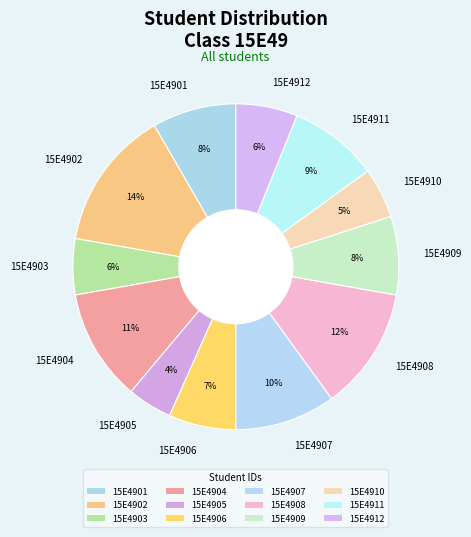

Is it true that 15E4902 is 4% of the pie?

False